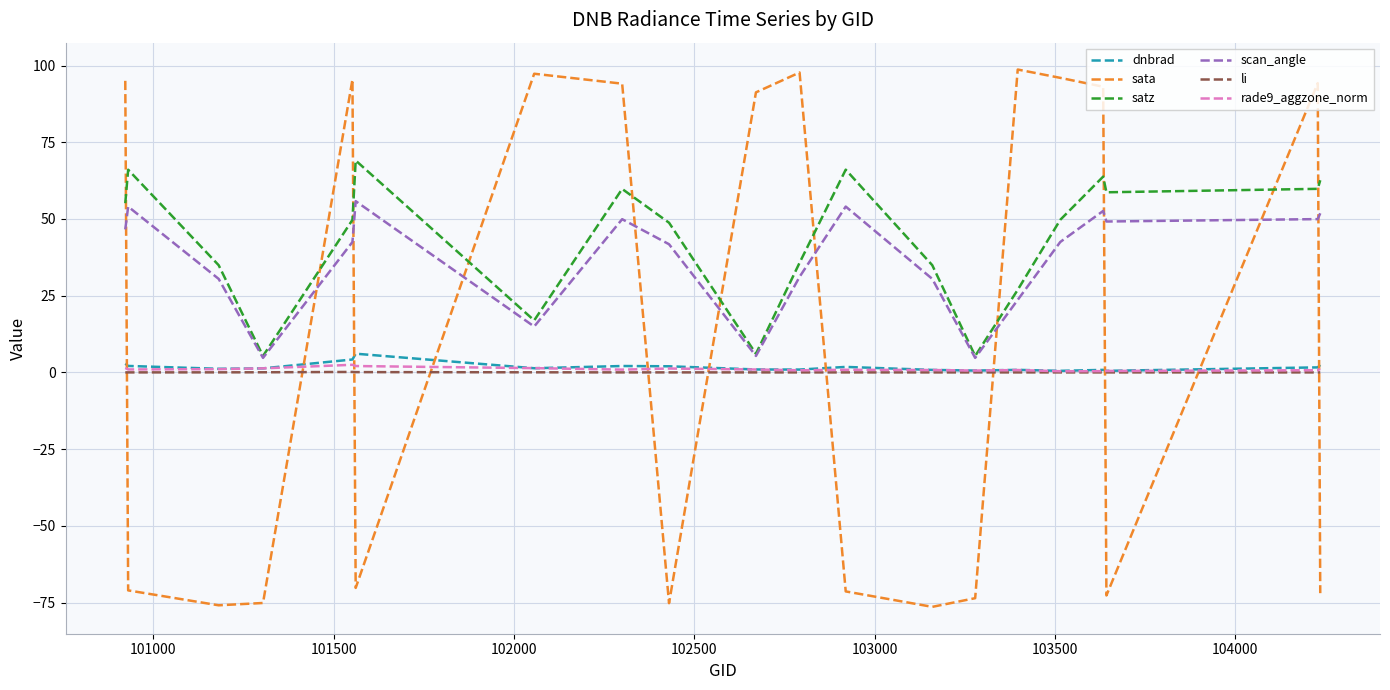

Which series has the widest spread of values?

sata